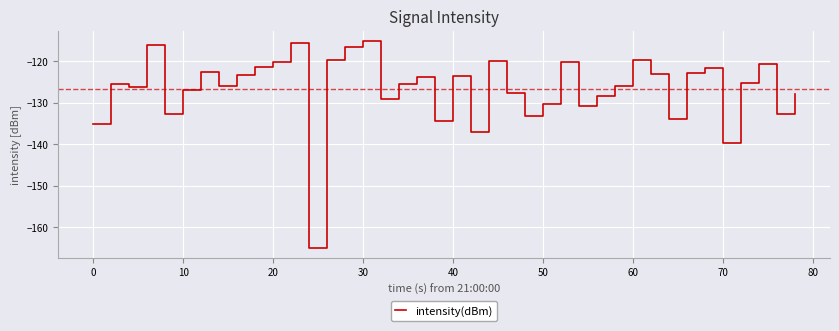

What is the difference between the maximum and minimum values?

49.8